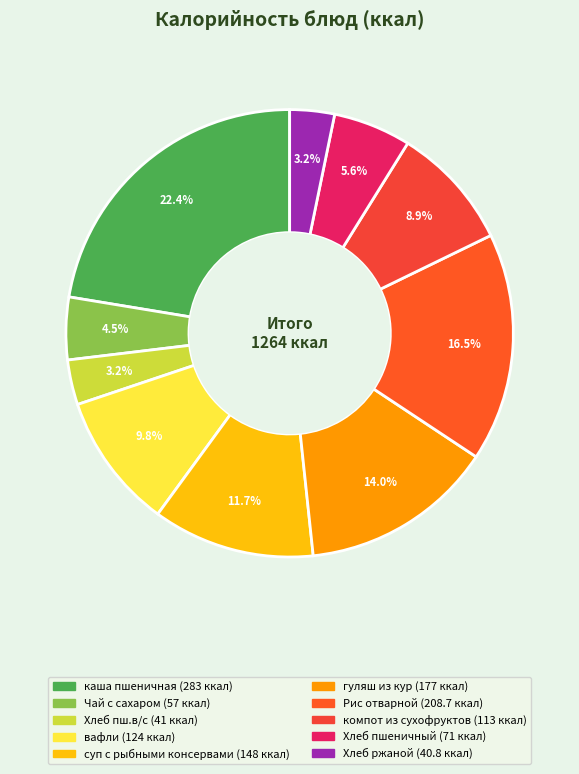

To the nearest percent, what is the difference between the Хлеб пш.в/с and каша пшеничная slice percentages?

19%